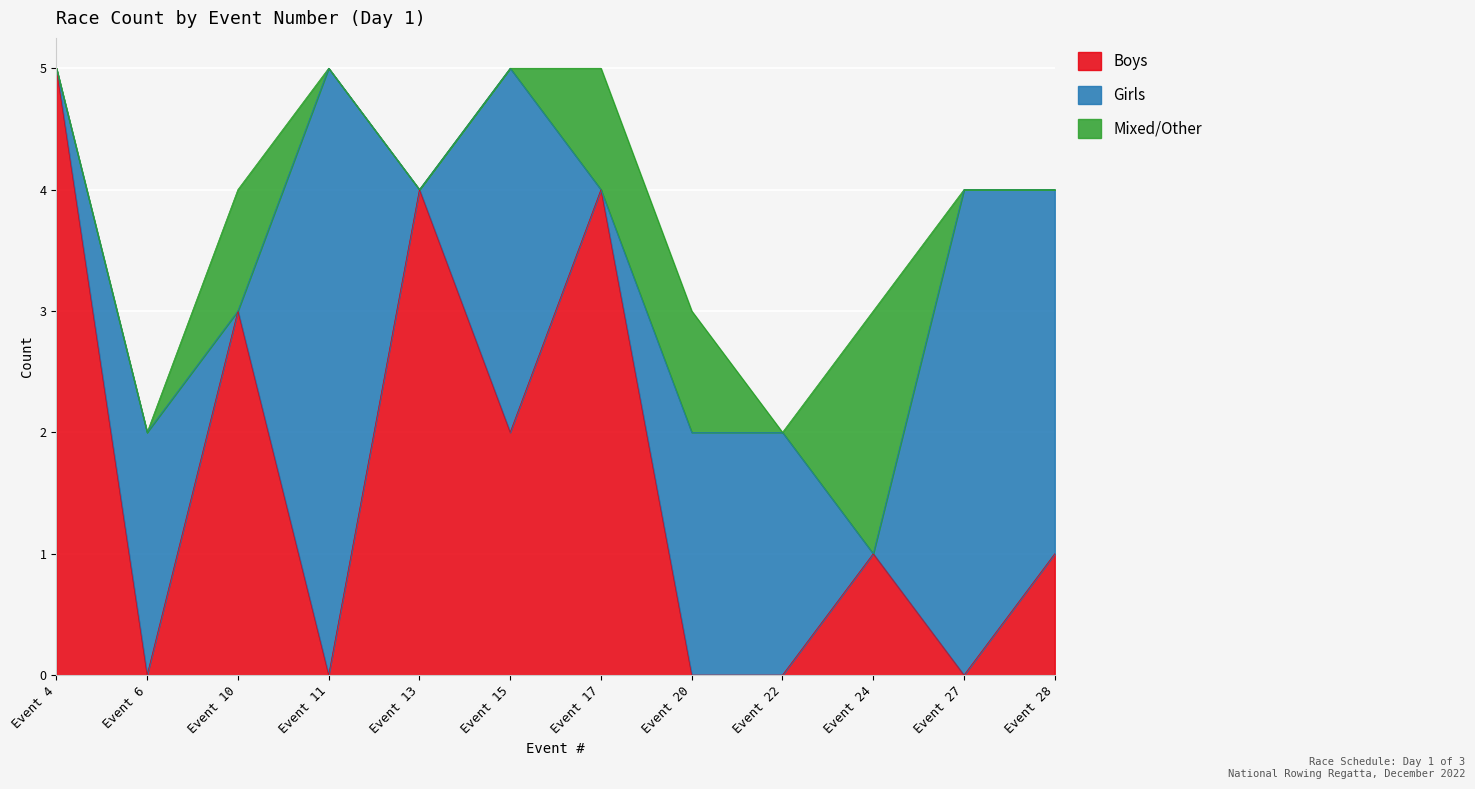

What is the difference between the highest and lowest values at Event 27?

4